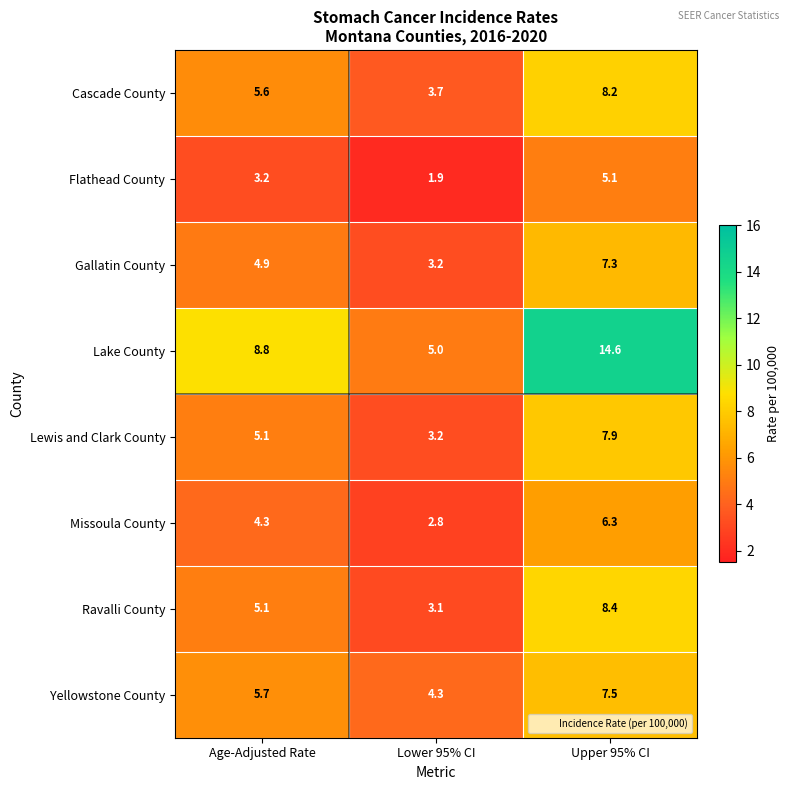

Which category has the lowest value in the Cascade County series?

Lower 95% CI